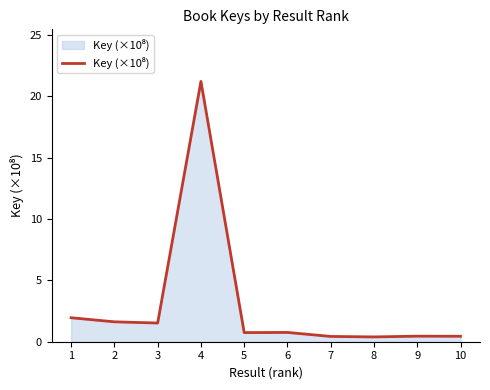

Read the value at 4.

21.2